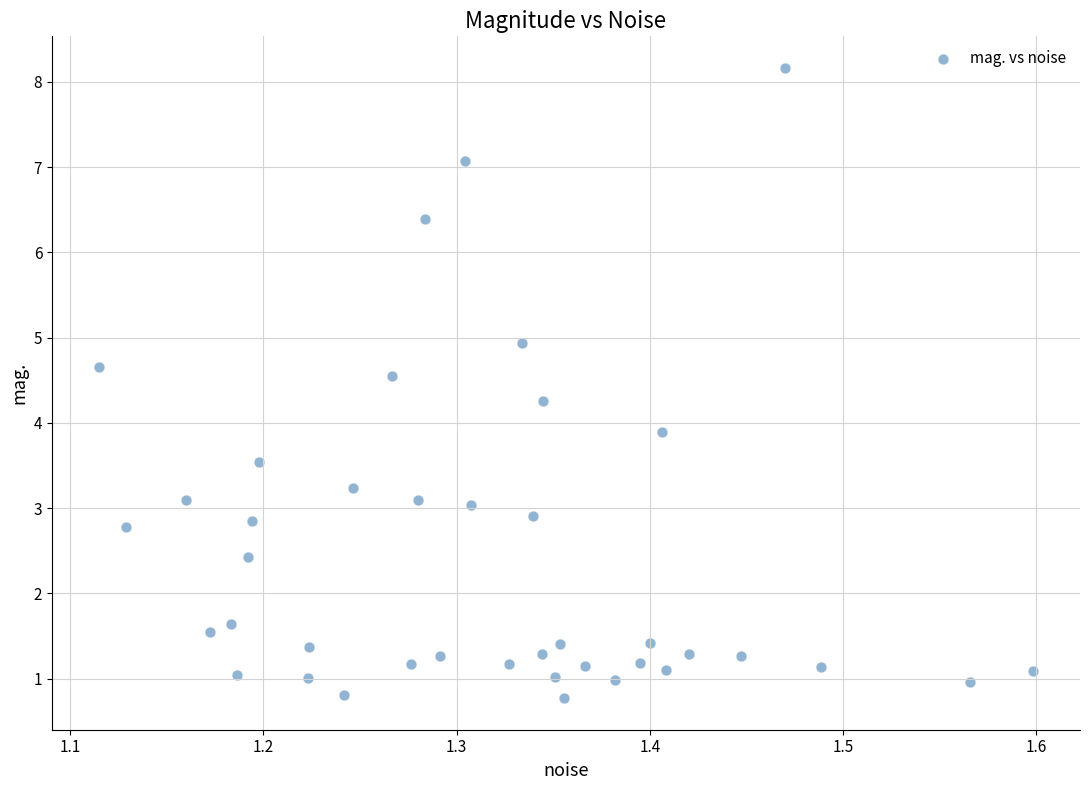

What Y value in the scatter plot is closest to 4?

3.9